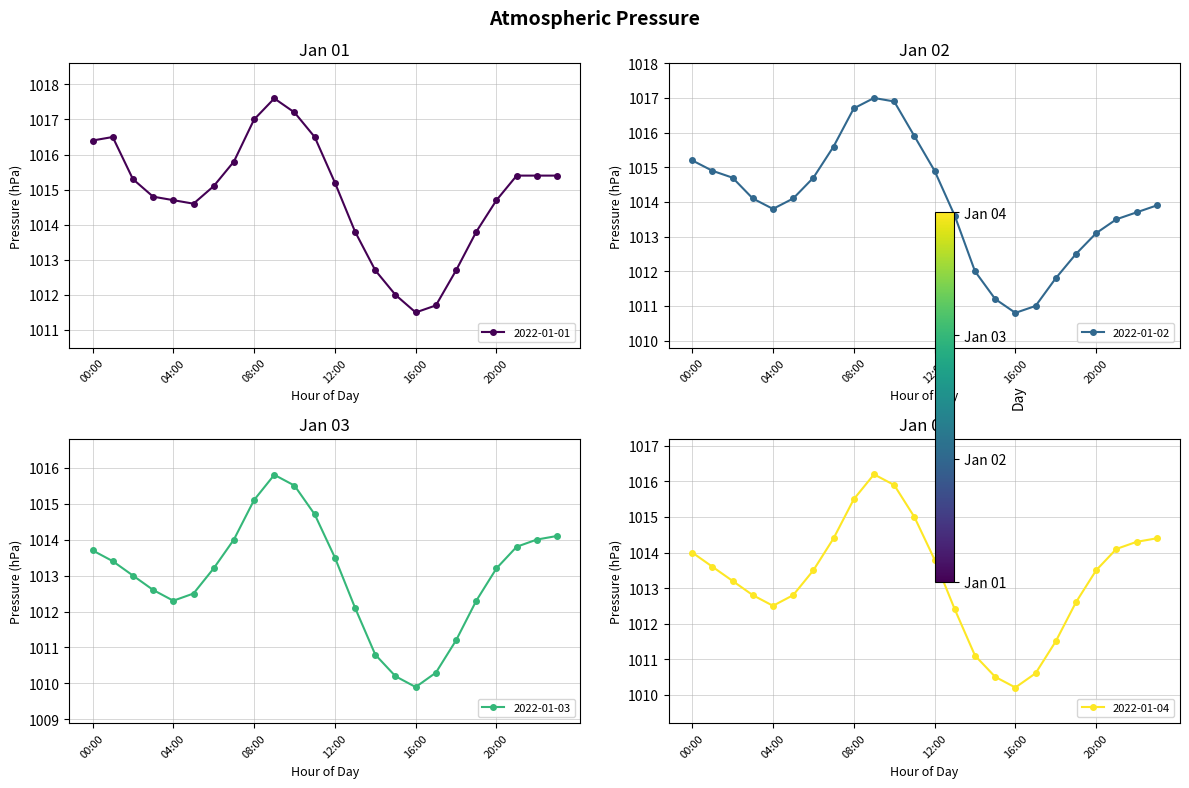

What is the difference between the second highest and second lowest values in the 2022-01-01 series?

5.5